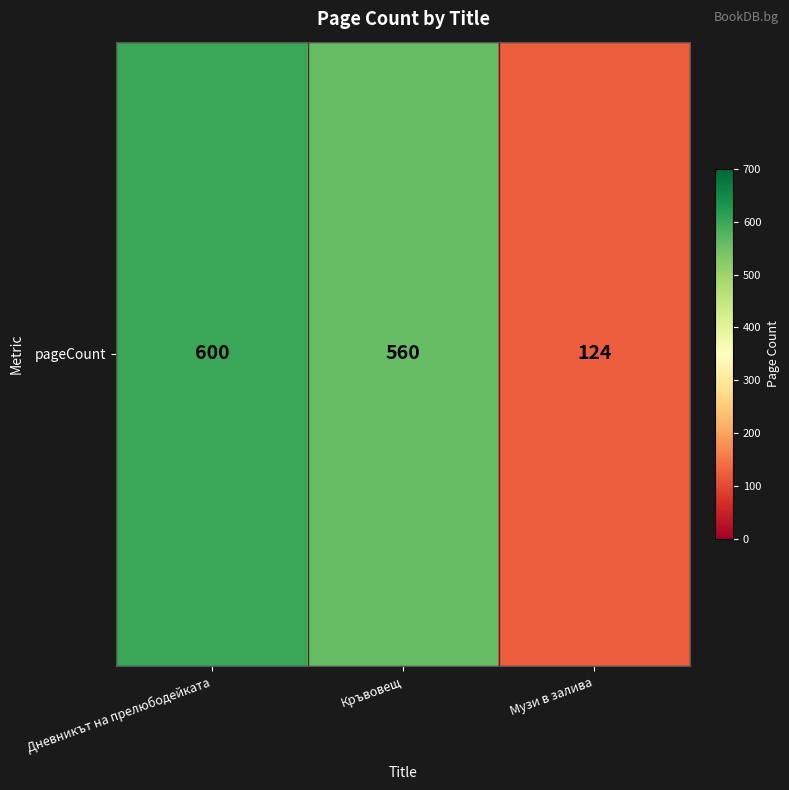

Reading right to left, transcribe all the data shown in this chart.

Музи в залива=124	Кръвовещ=560	Дневникът на прелюбодейката=600